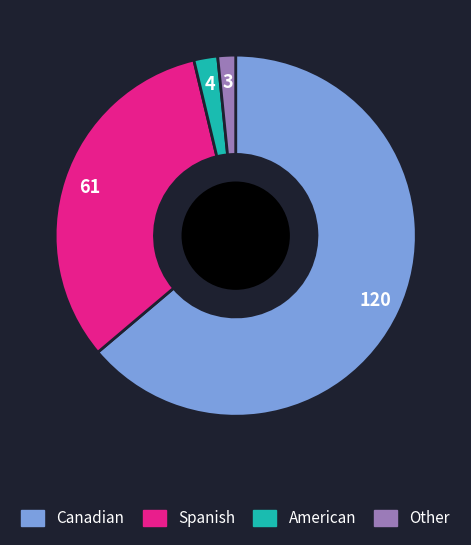

Do American and Other together represent more than half of the pie?

No